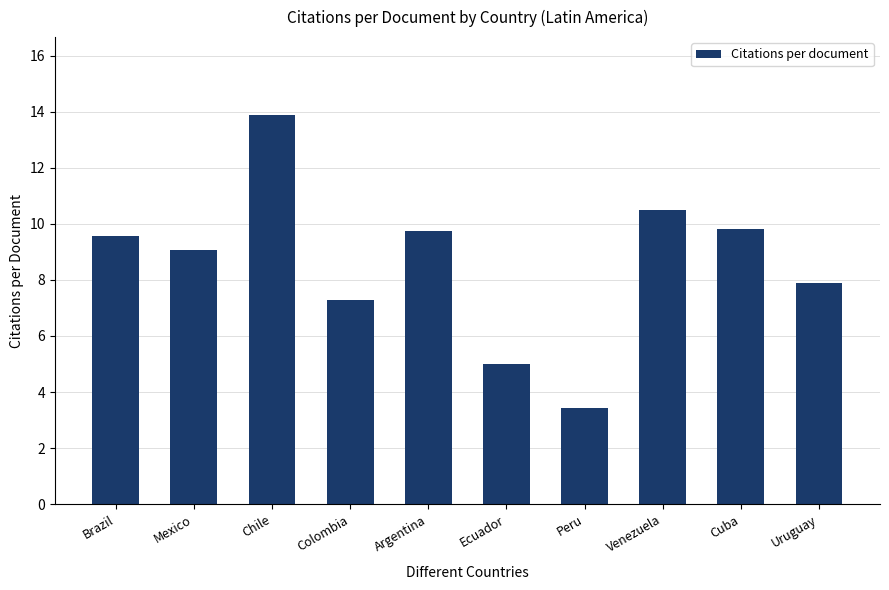

What is the greatest value displayed?

13.9